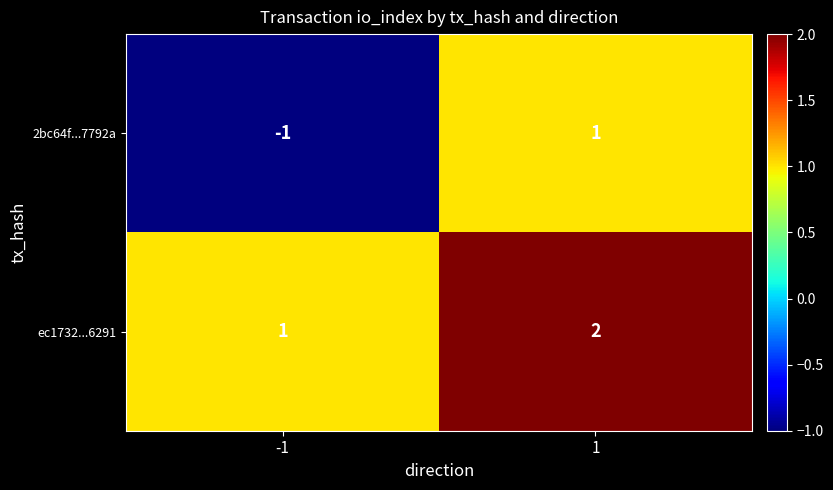

What is the total value across all series at 1?

3